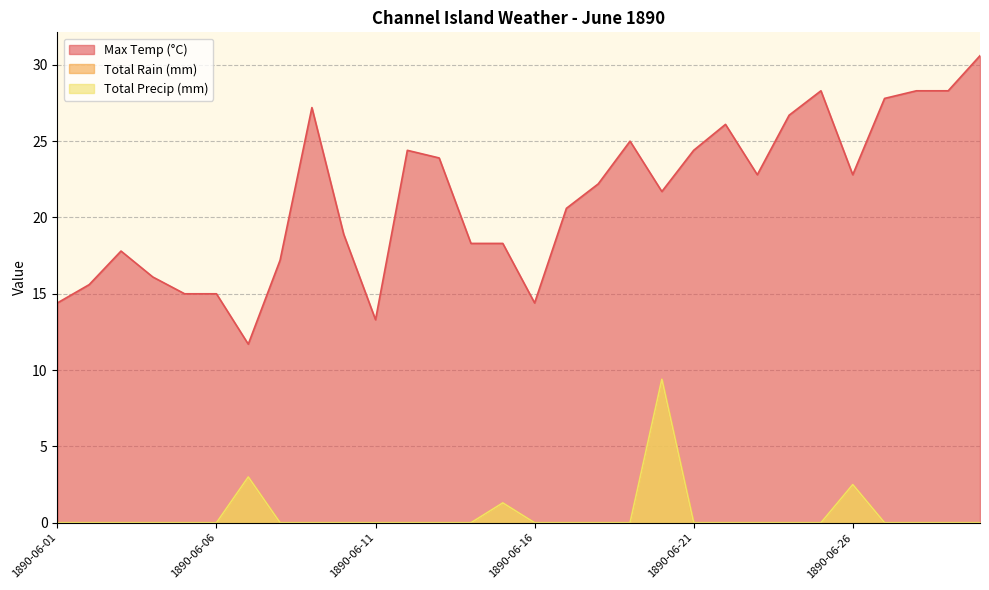

What are all the series names shown in the legend?

Max Temp (°C), Total Rain (mm), Total Precip (mm)